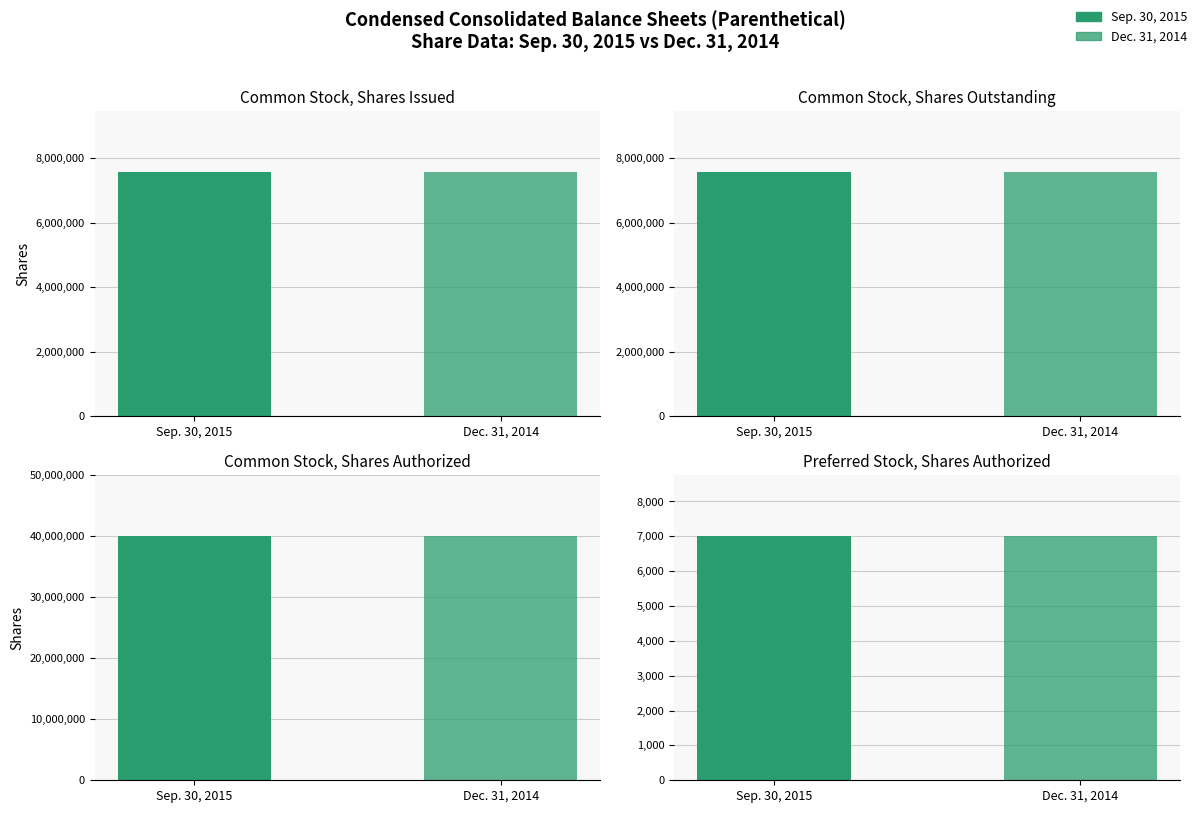

Read the Sep. 30, 2015 value at Common stock, shares authorized, to the nearest 50.

40000000